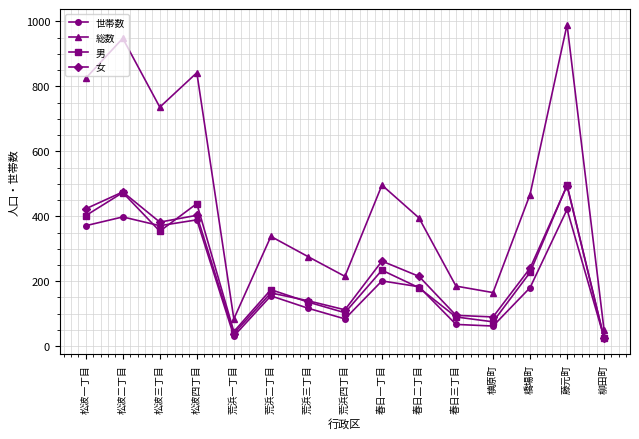

What value does the 世帯数 series have at 槙原町?

62